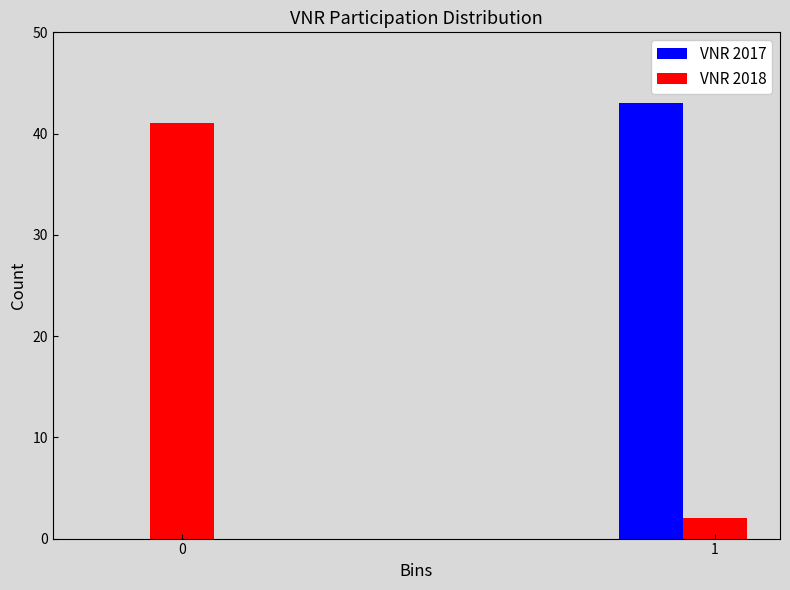

Between 0 and 1, which series saw the biggest shift?

VNR 2017